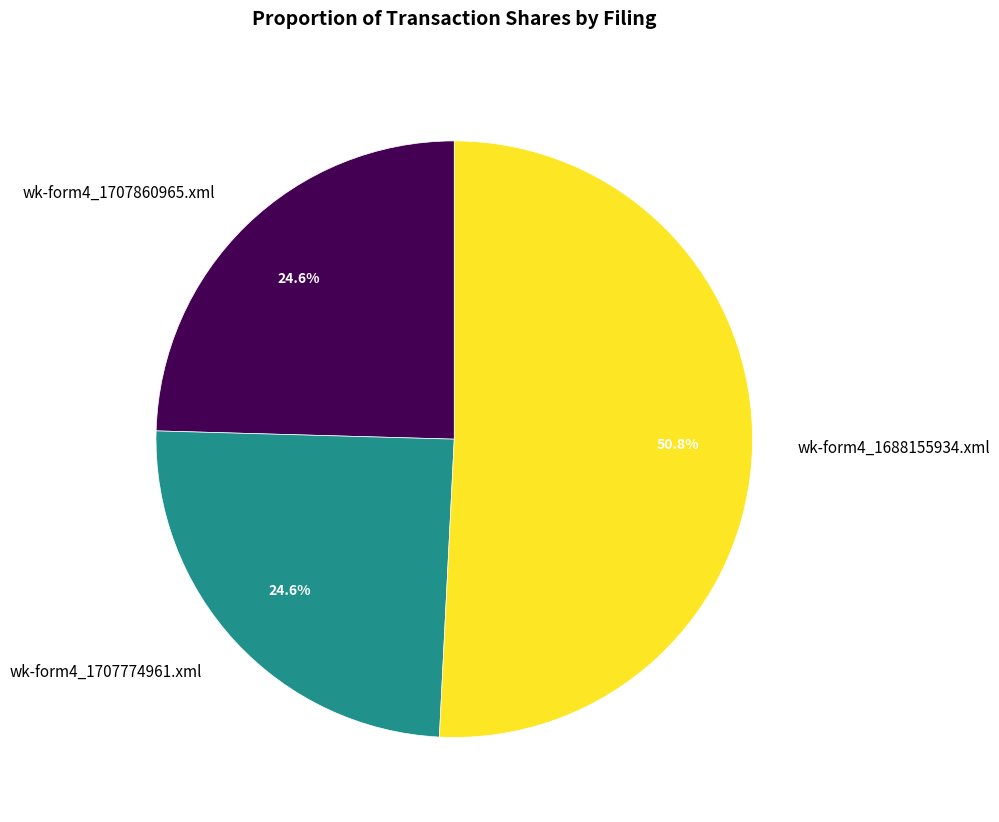

Does wk-form4_1688155934.xml account for over 50% of the chart?

Yes